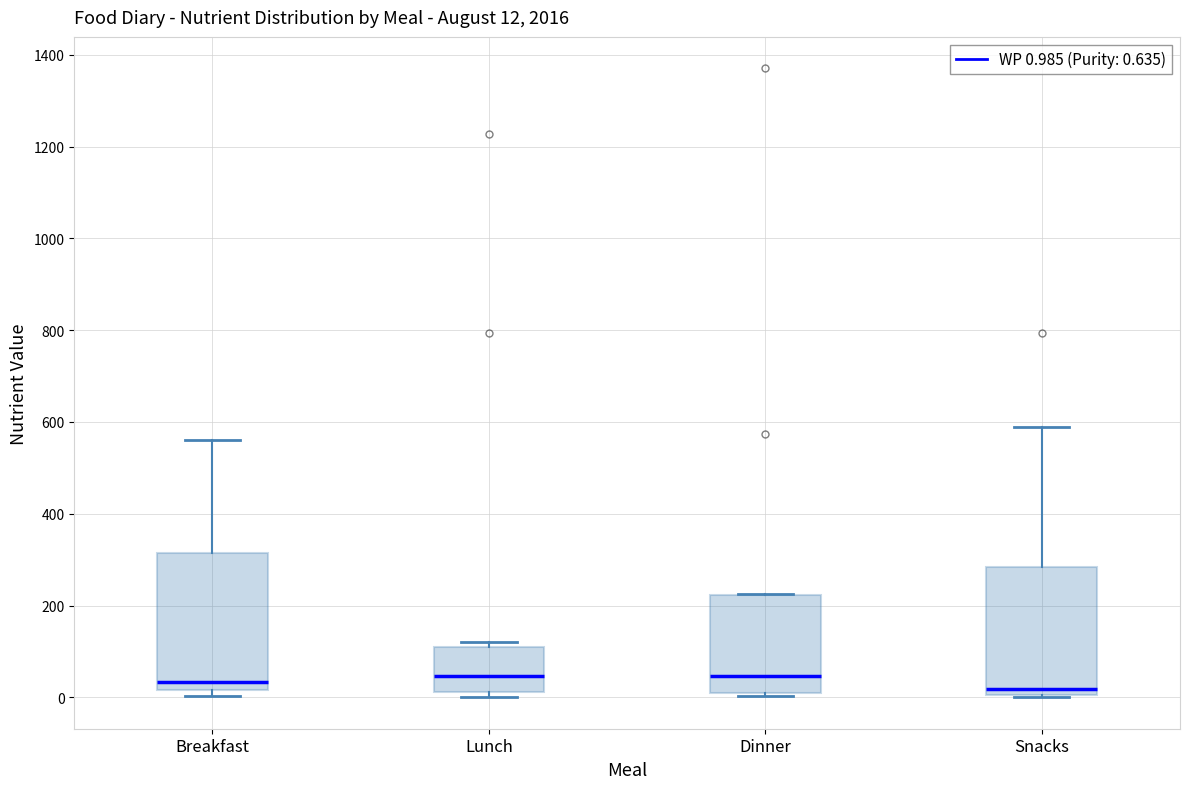

Which box is the tallest, from its lower edge to its upper edge?

Breakfast